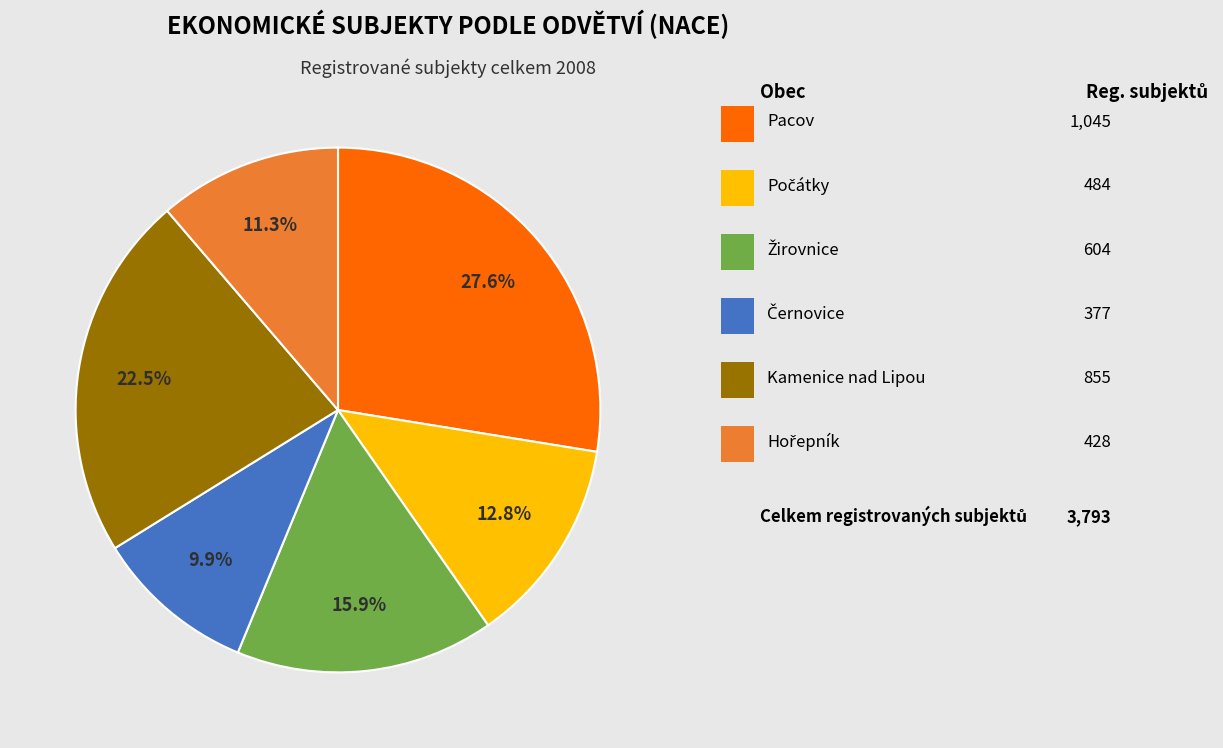

Is there a majority slice in this chart?

No